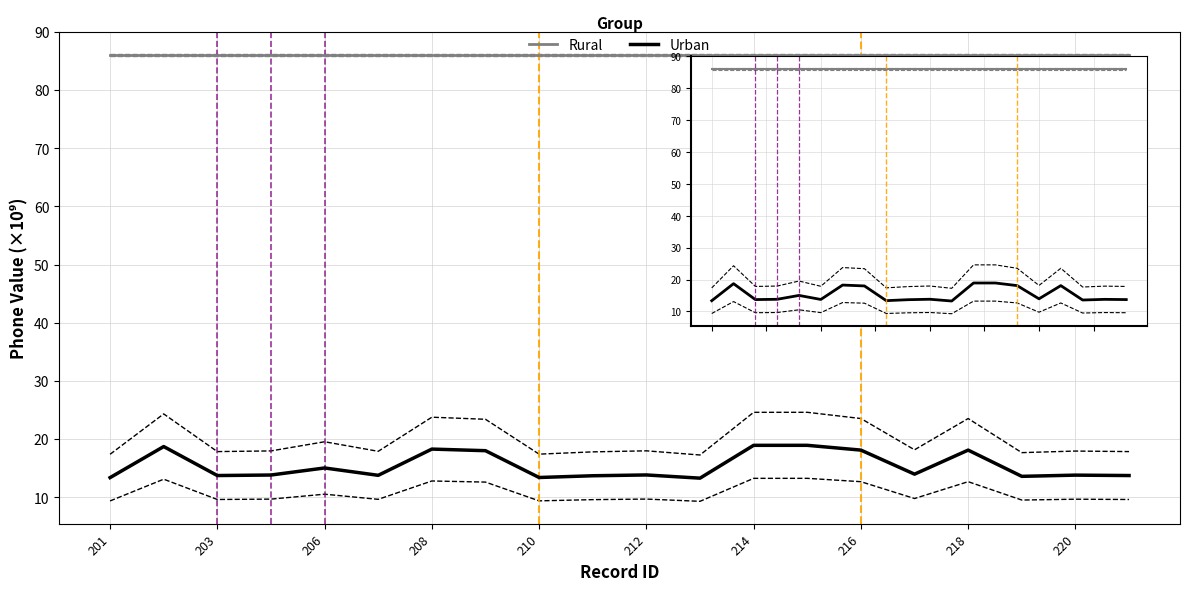

True or false: Rural and Urban cross at least once.

False